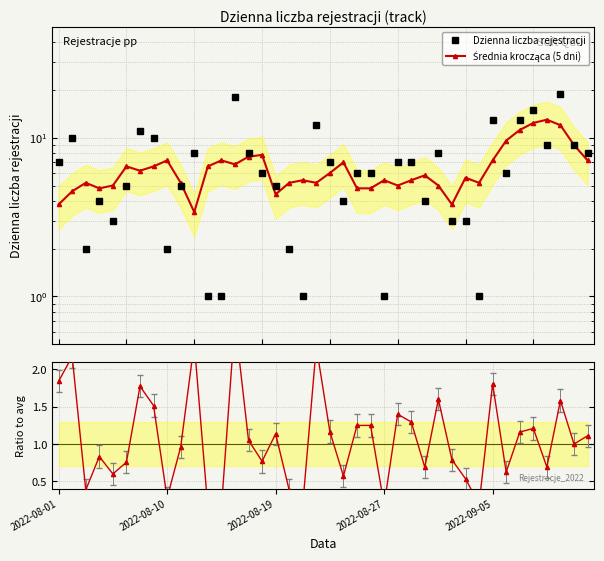

The value of Ratio to avg at 27 is 0.9. True or false?

False